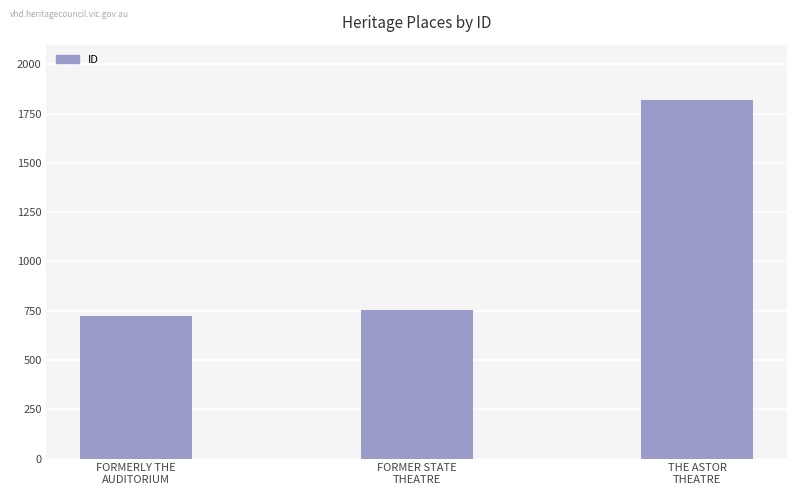

What is the label of the 2nd bar from the left?

FORMER STATE
THEATRE